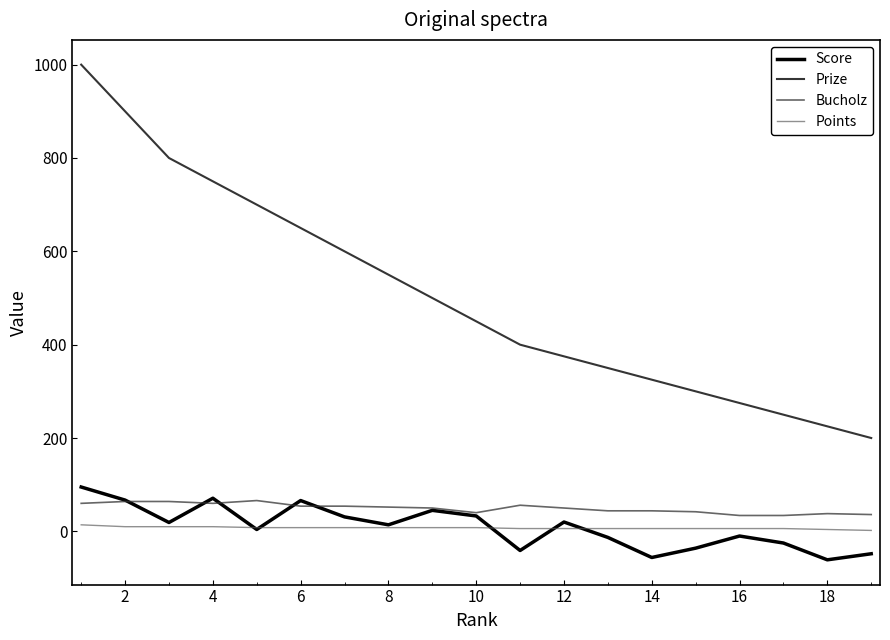

Is this an area chart (filled region under the line)?

No